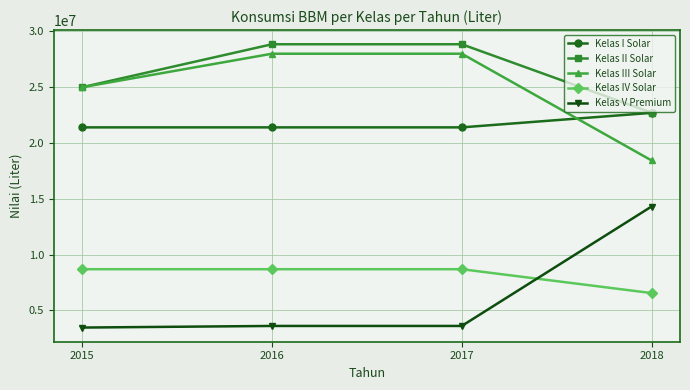

What is the difference between the maximum and minimum values in the Kelas I Solar series?

1298263